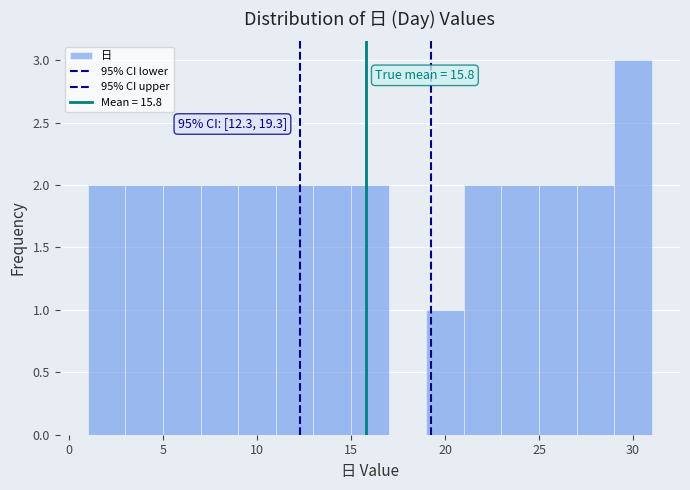

Over which range of the x-axis is the bar tallest?

29 to 31